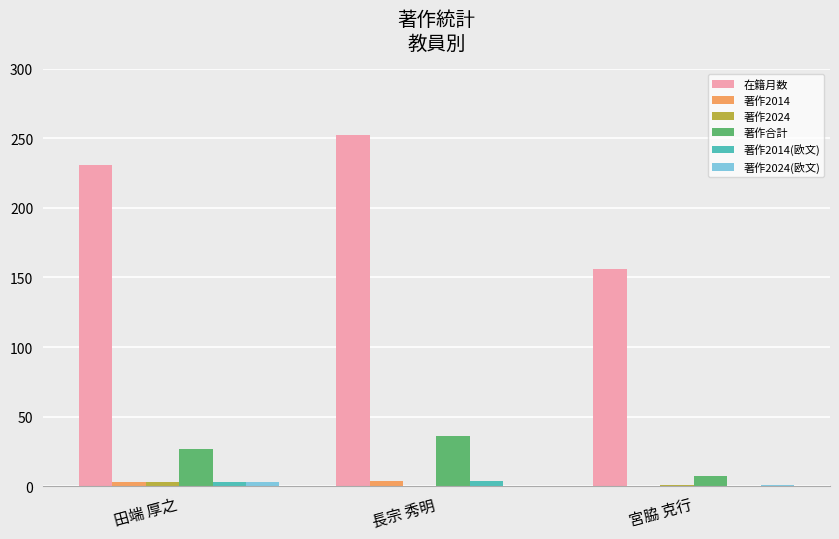

What is the greatest value displayed?

252